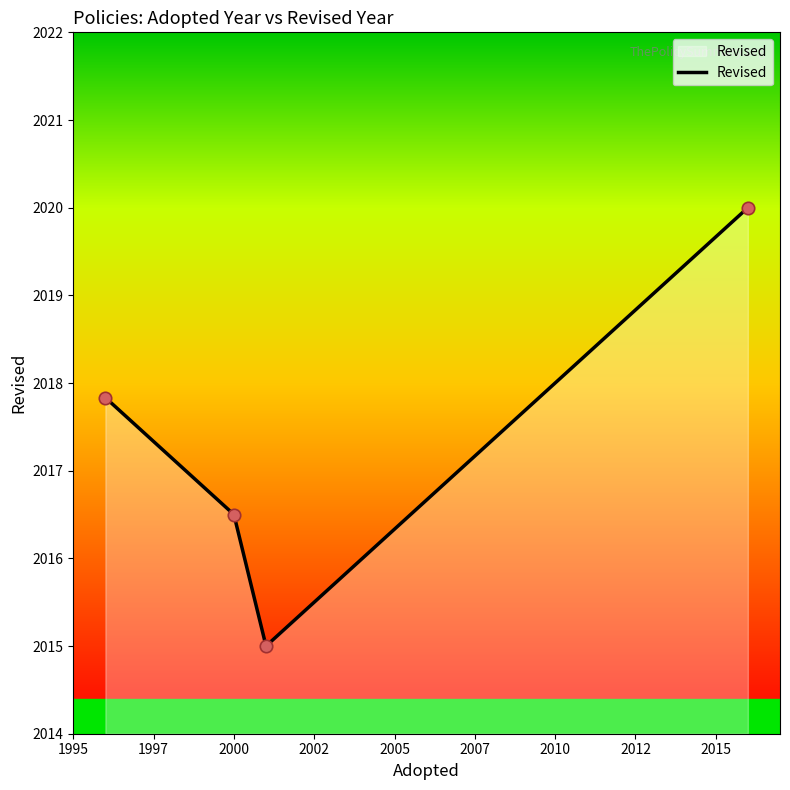

What is the greatest value displayed?

2020.0